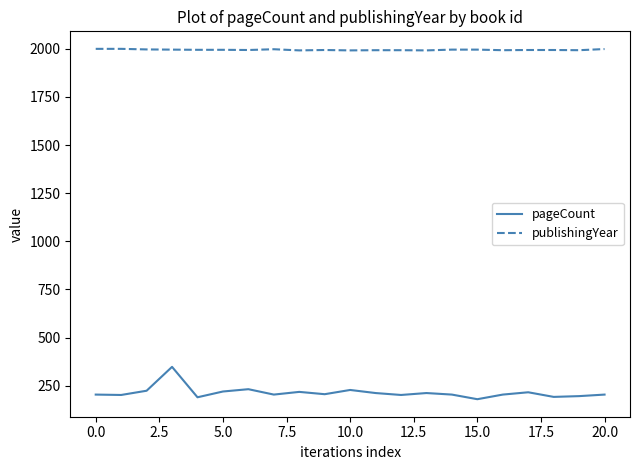

Count the number of categories in the chart.

21